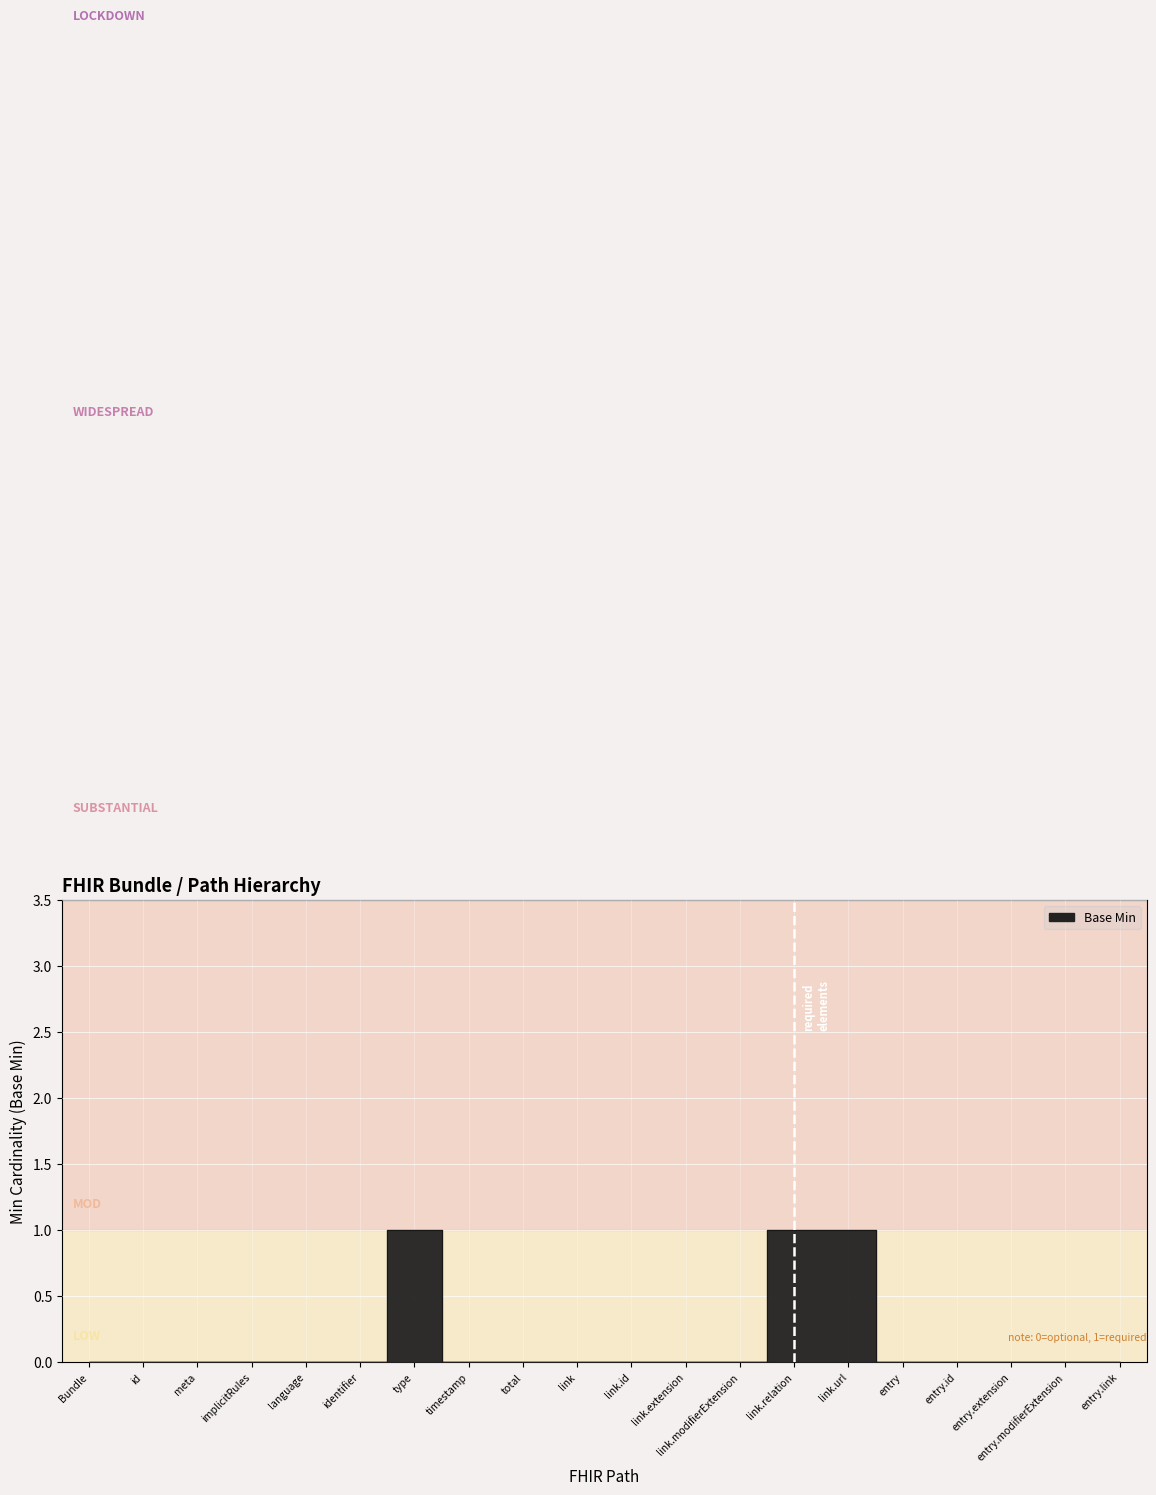

What is the maximum value shown in the chart?

1